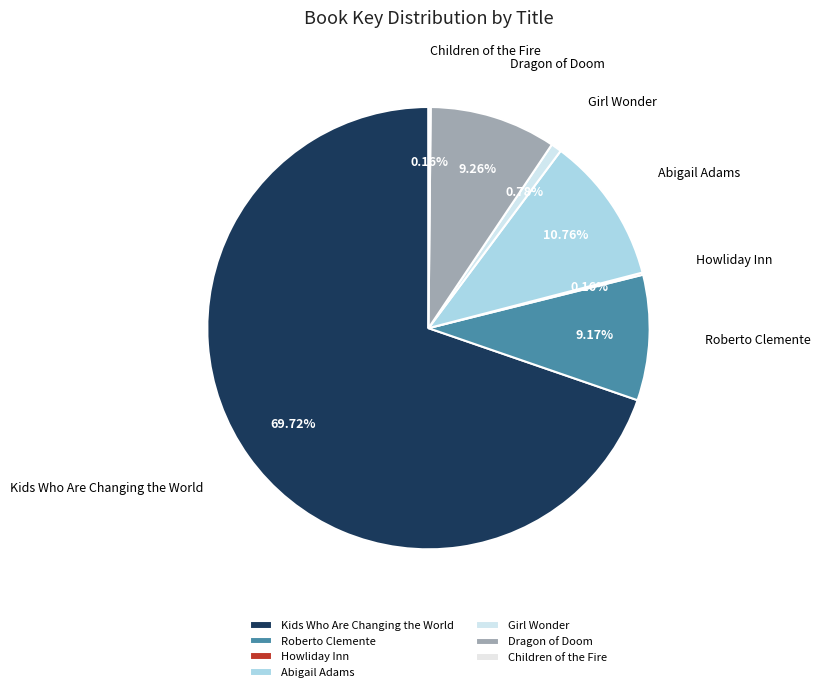

To the nearest percent, what is the difference between the Roberto Clemente and Kids Who Are Changing the World slice percentages?

61%